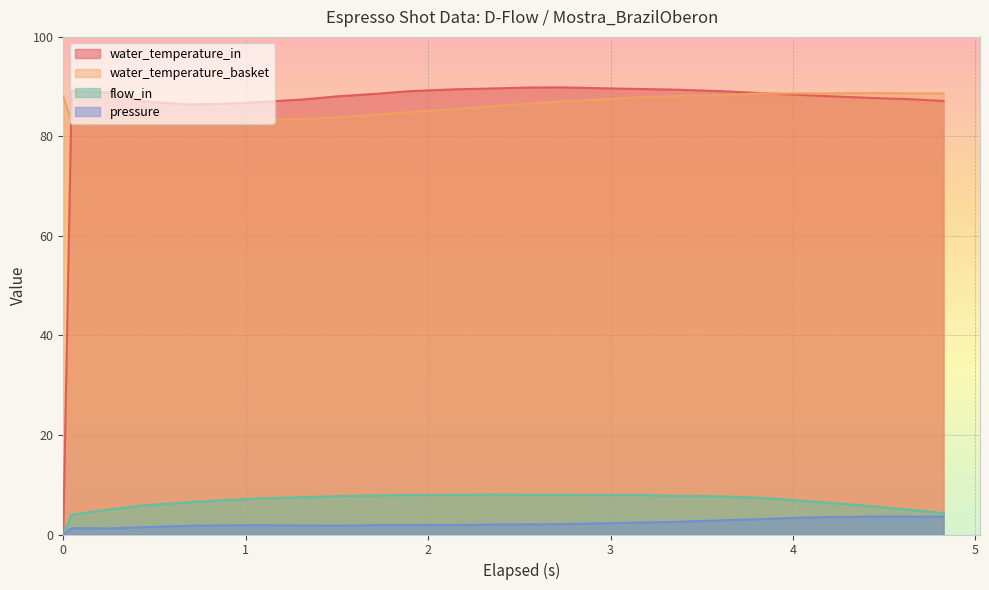

Which series has the widest spread of values?

water_temperature_in